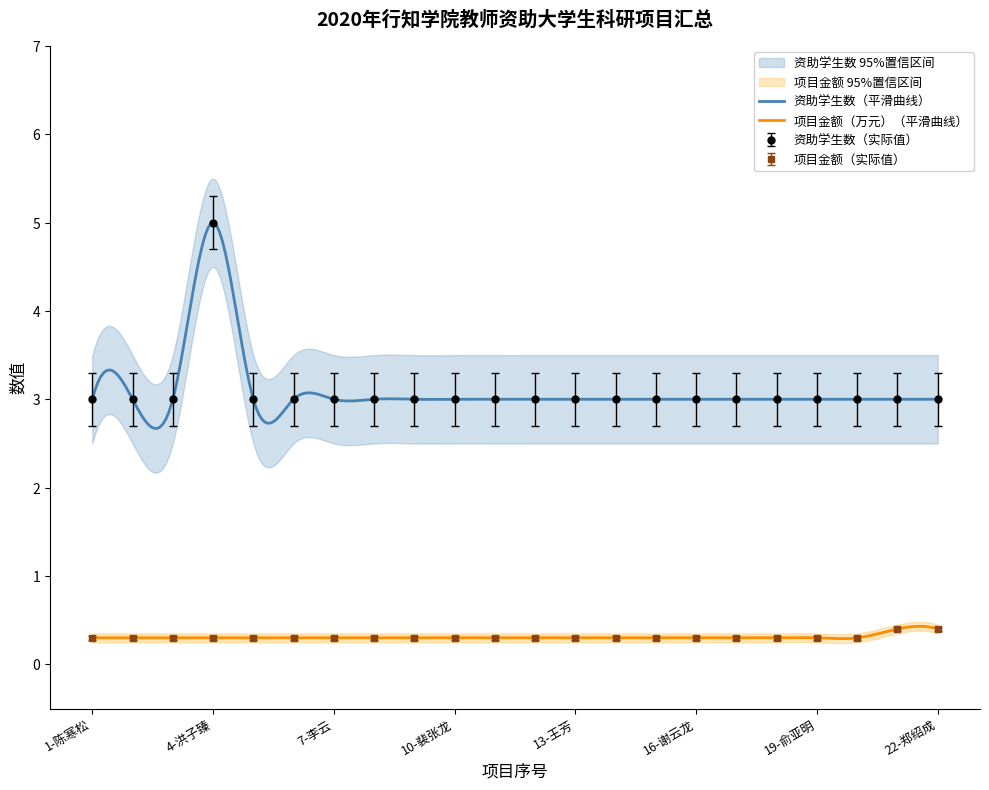

Which label corresponds to the smallest value in the chart?

1-陈寒松